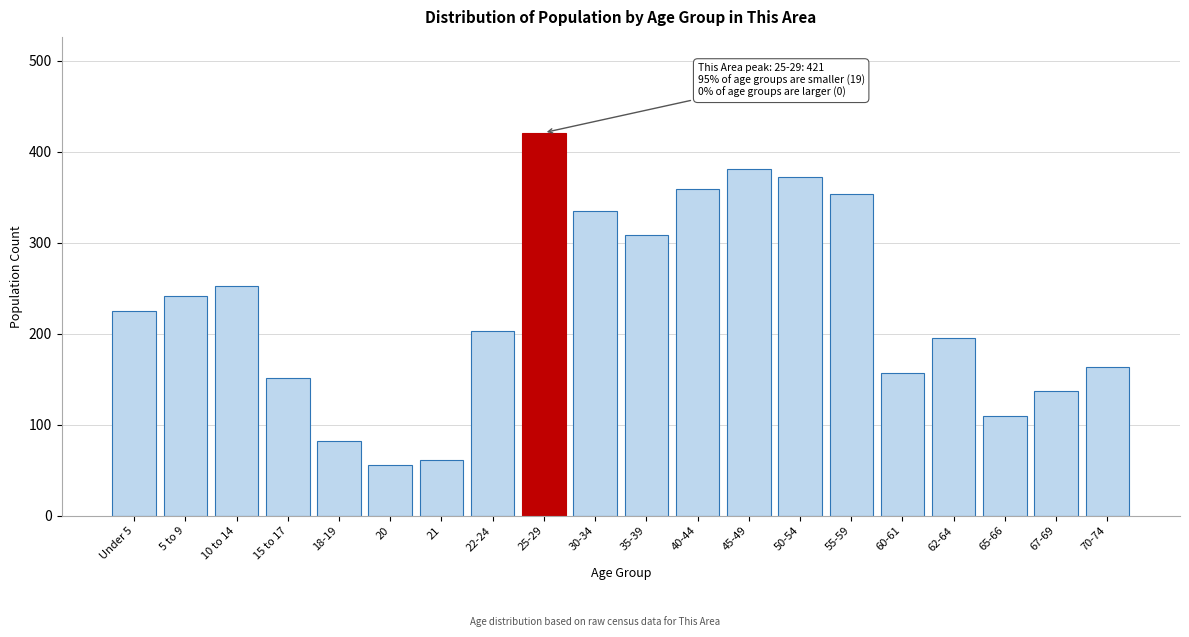

Reading right to left, transcribe all the data shown in this chart.

70-74=164	67-69=137	65-66=110	62-64=195	60-61=157	55-59=354	50-54=372	45-49=381	40-44=359	35-39=308	30-34=335	25-29=421	22-24=203	21=61	20=56	18-19=82	15 to 17=151	10 to 14=252	5 to 9=241	Under 5=225